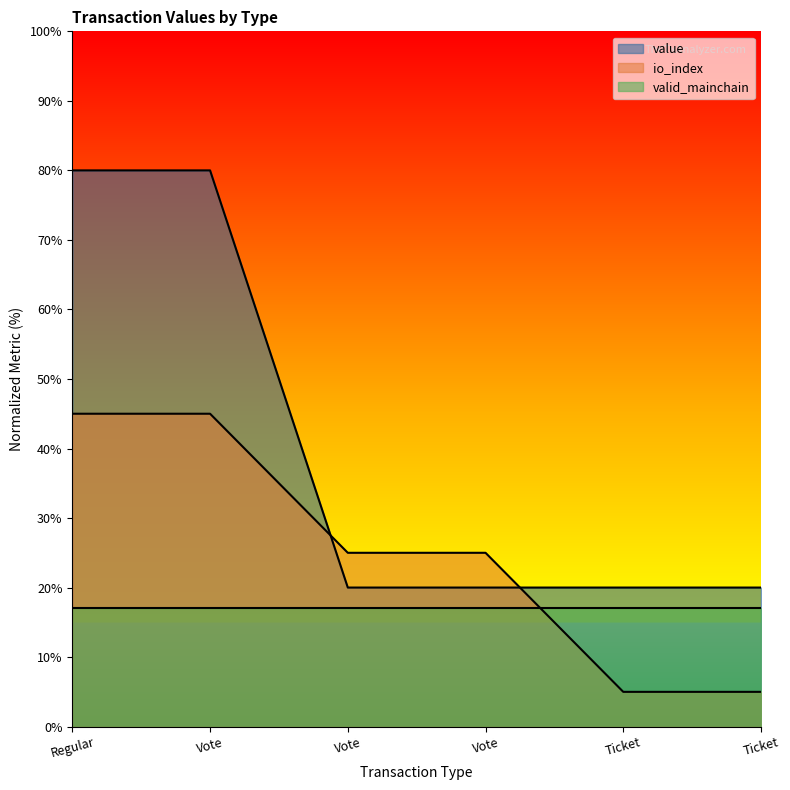

What is the spread (max minus min) of values at Regular?

63.0